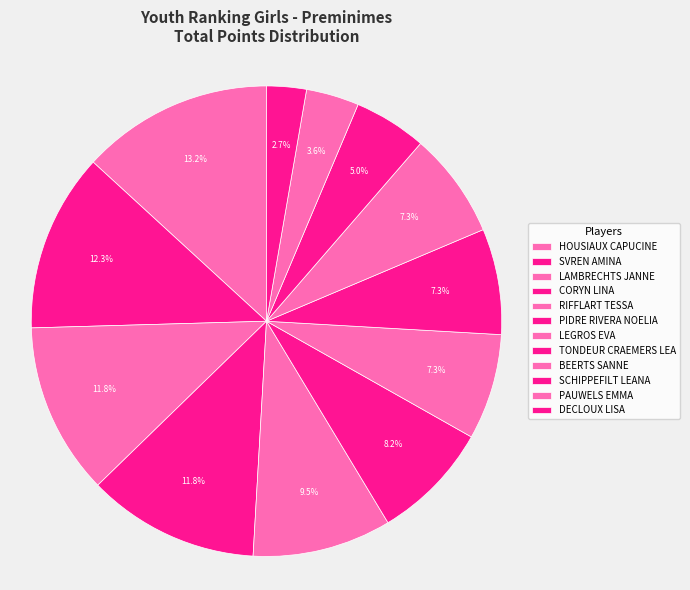

How many slices are in this pie chart?

12